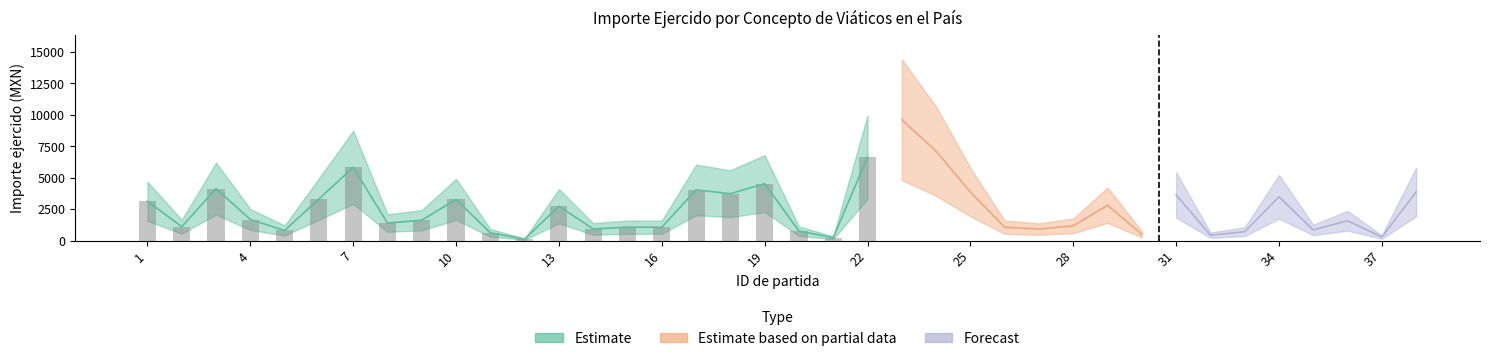

What value does the data have at 12?

108.0